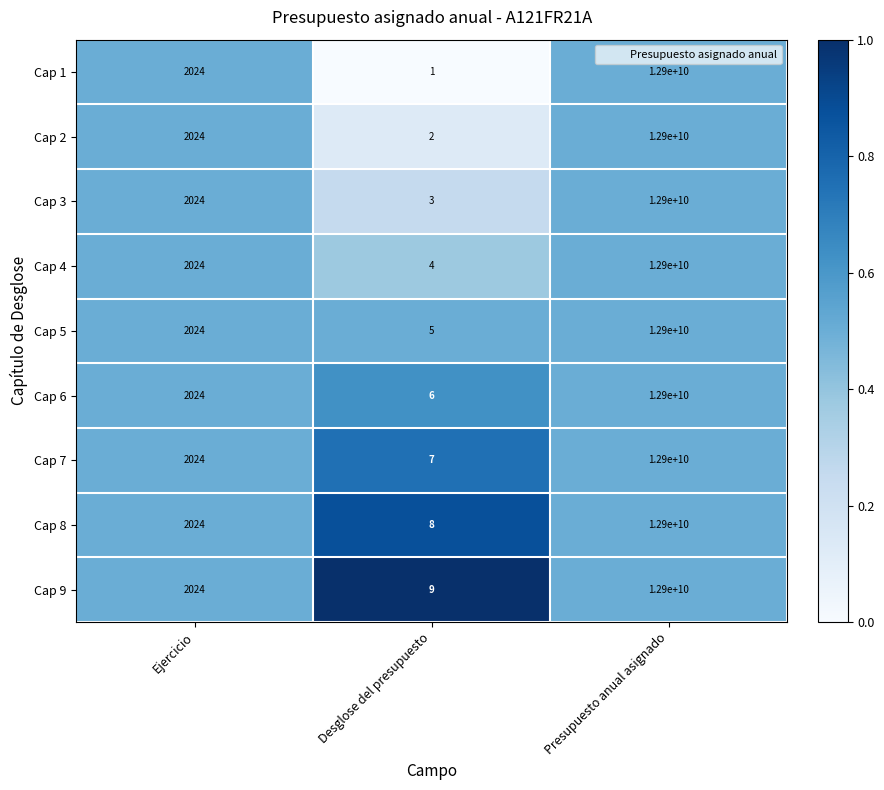

What is the difference between the Cap 6 values at Desglose del presupuesto and Presupuesto anual asignado?

12899999994